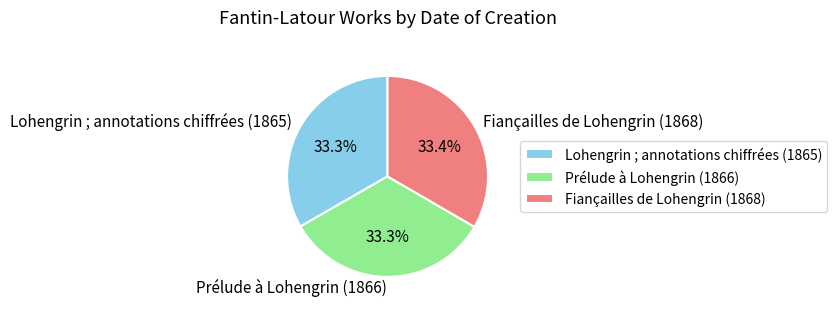

To the nearest percent, what is the average slice percentage?

33%